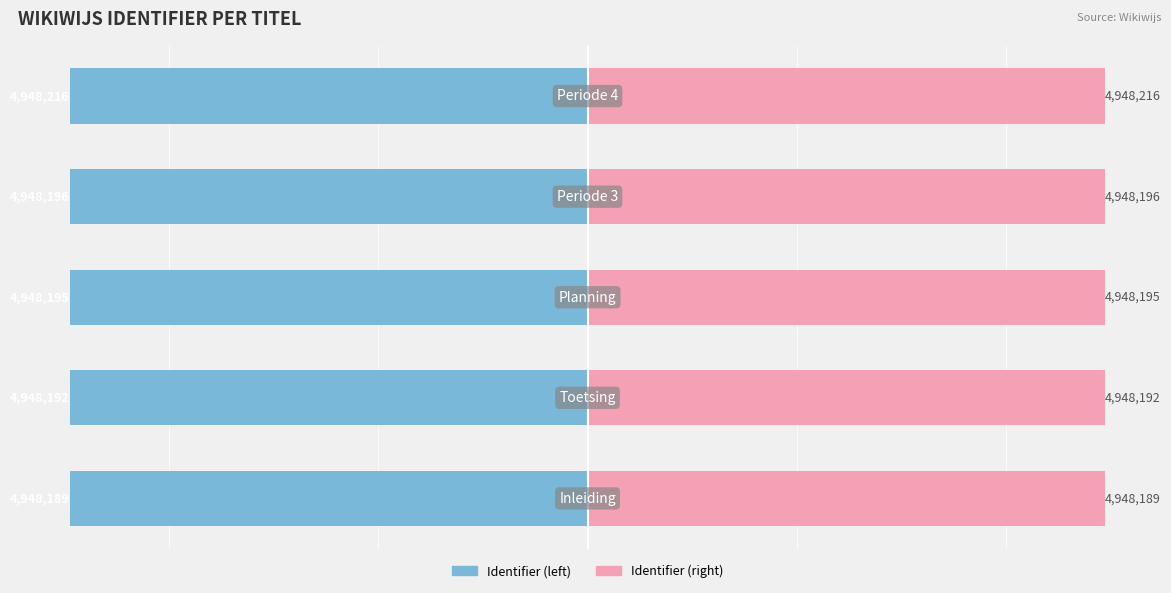

List the series in order of their peak value, lowest first.

Identifier (scaled left), Identifier (scaled right)